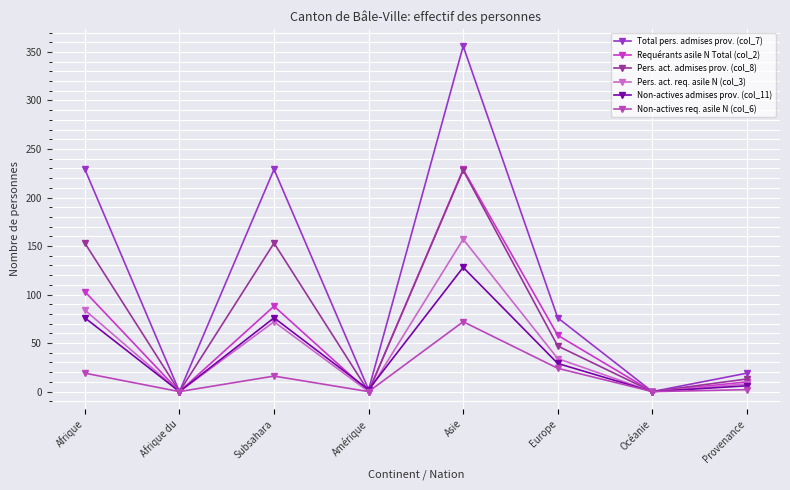

What is the sum of the Non-actives req. asile N (col_6) values at Afrique du and Subsahara?

16